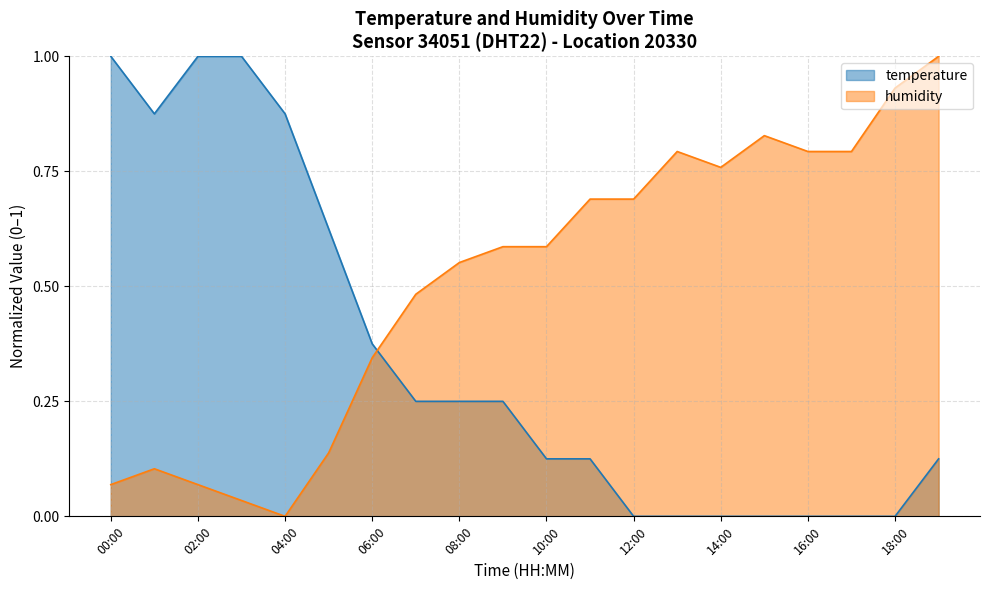

Is it true that temperature equals 0.1 at 11:00?

True